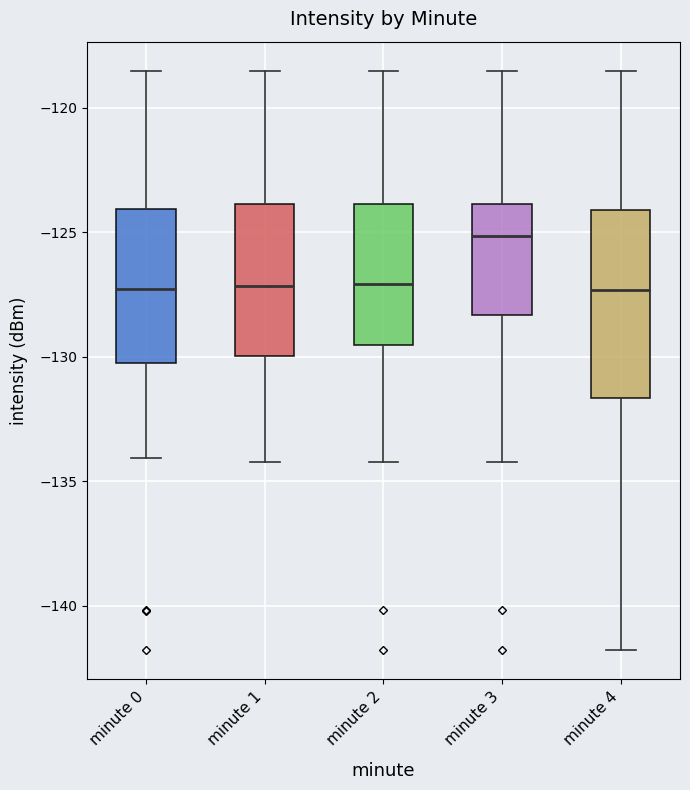

Which box's median line is the highest?

minute 3